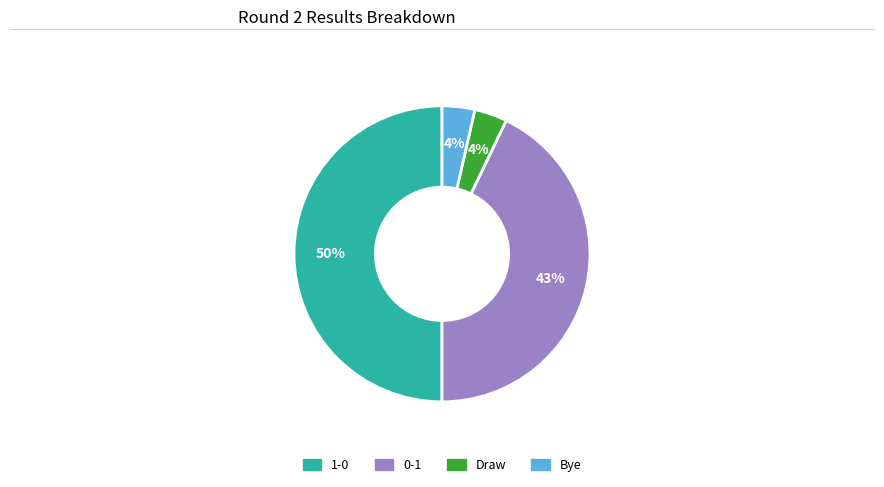

To the nearest percent, what is the average slice percentage?

25%